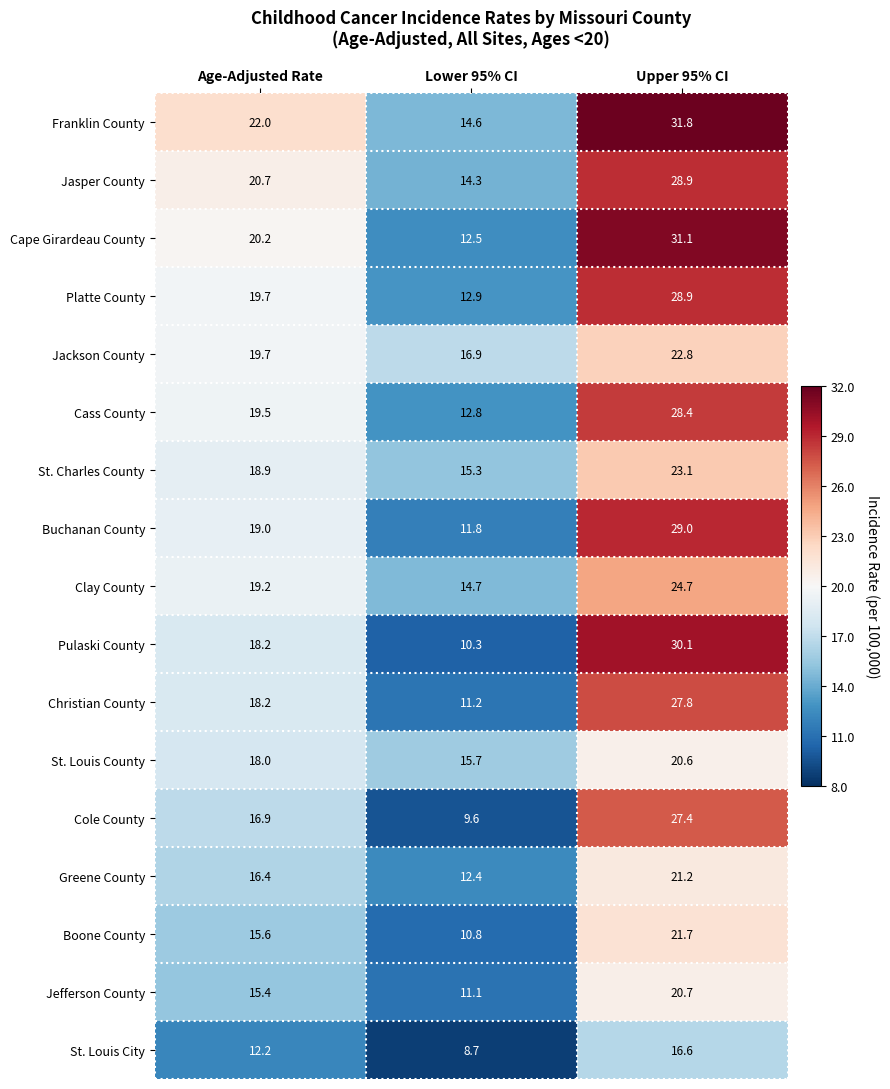

Which series has the largest range (max minus min)?

Pulaski County